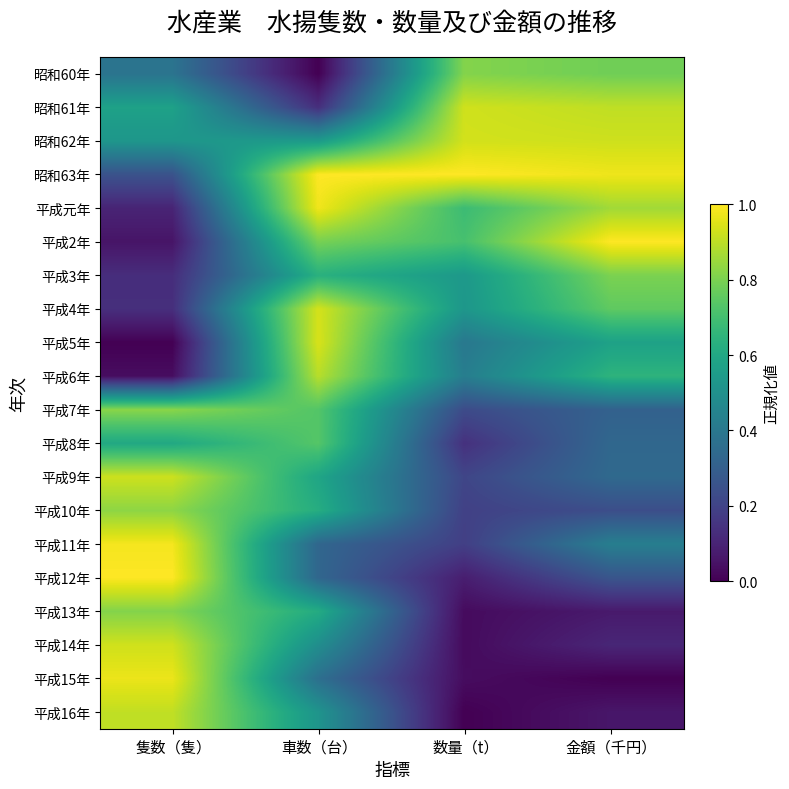

Which label corresponds to the smallest value in the chart?

車数（台）